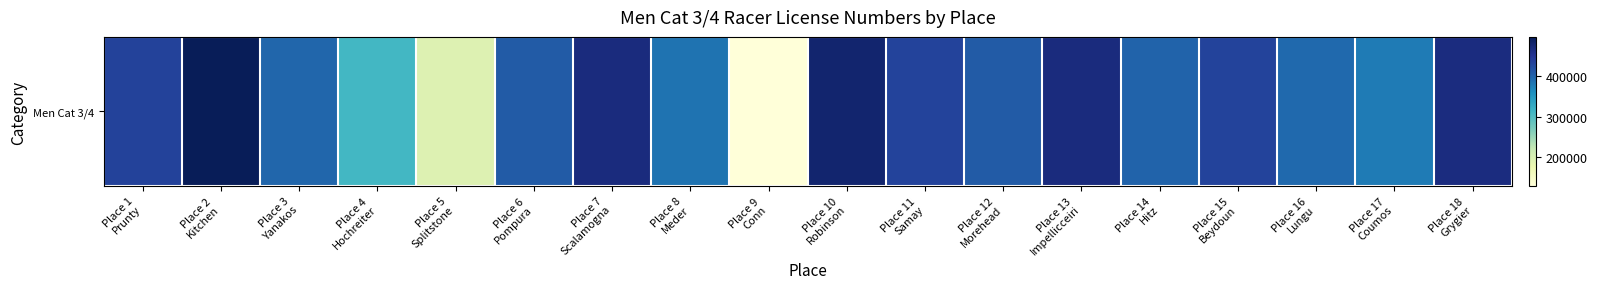

How many data points are less than 407654?

9